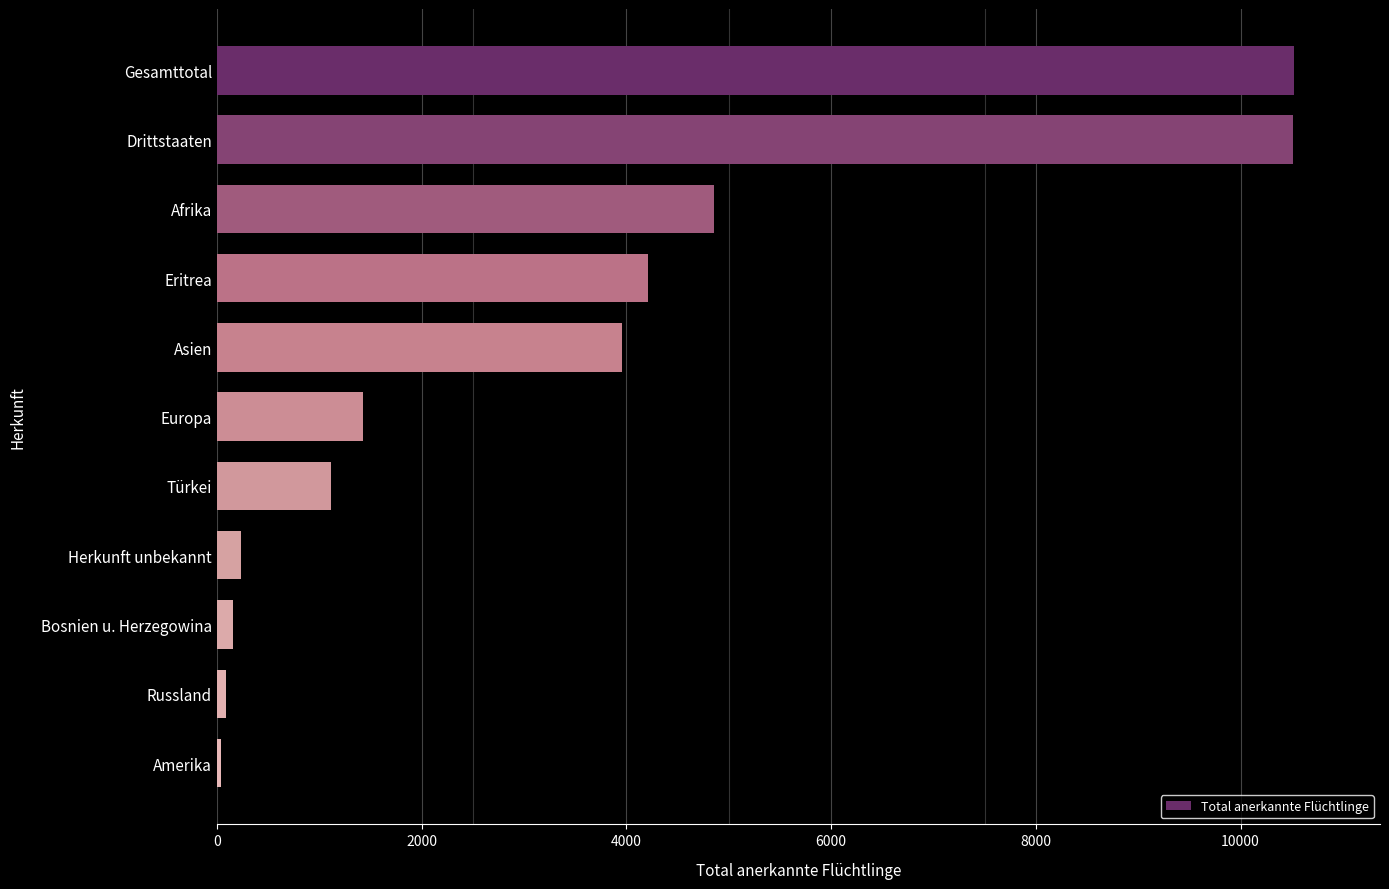

Which has a higher value, Europa or Herkunft unbekannt?

Europa